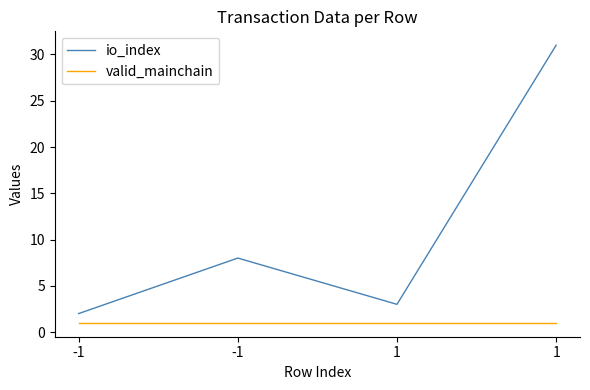

What is the smallest value displayed?

1